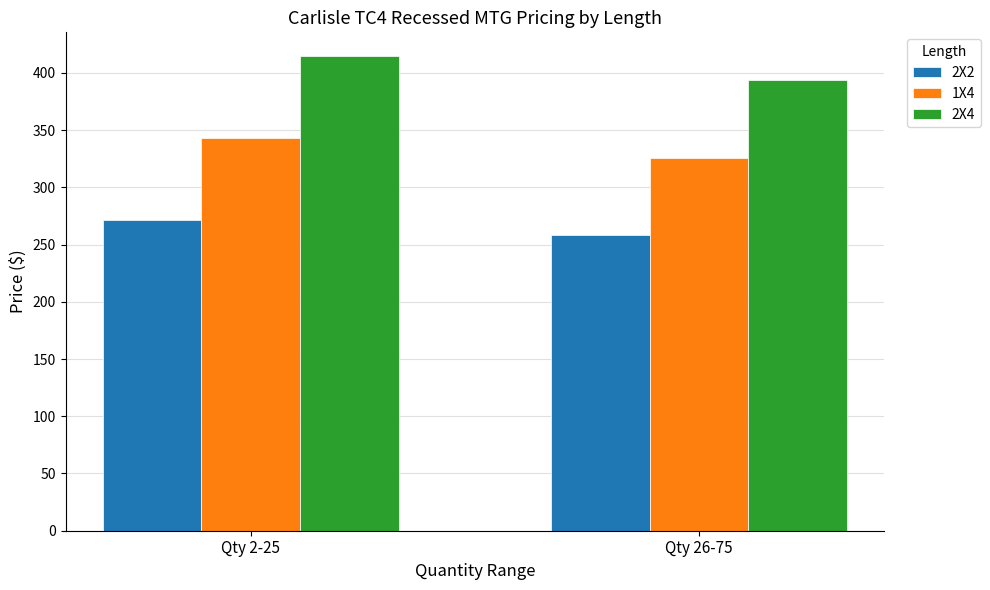

The 2X2 series shows 258.0 at Qty 26-75. True or false?

True